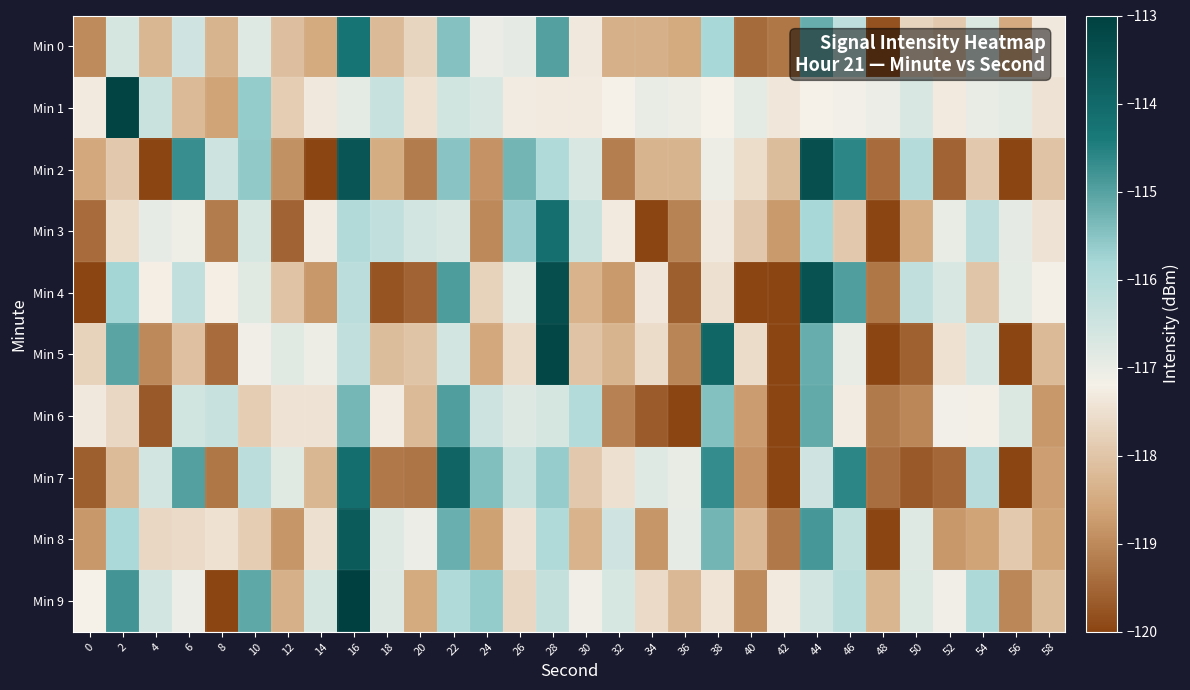

At which category does the chart reach its peak across all series?

16